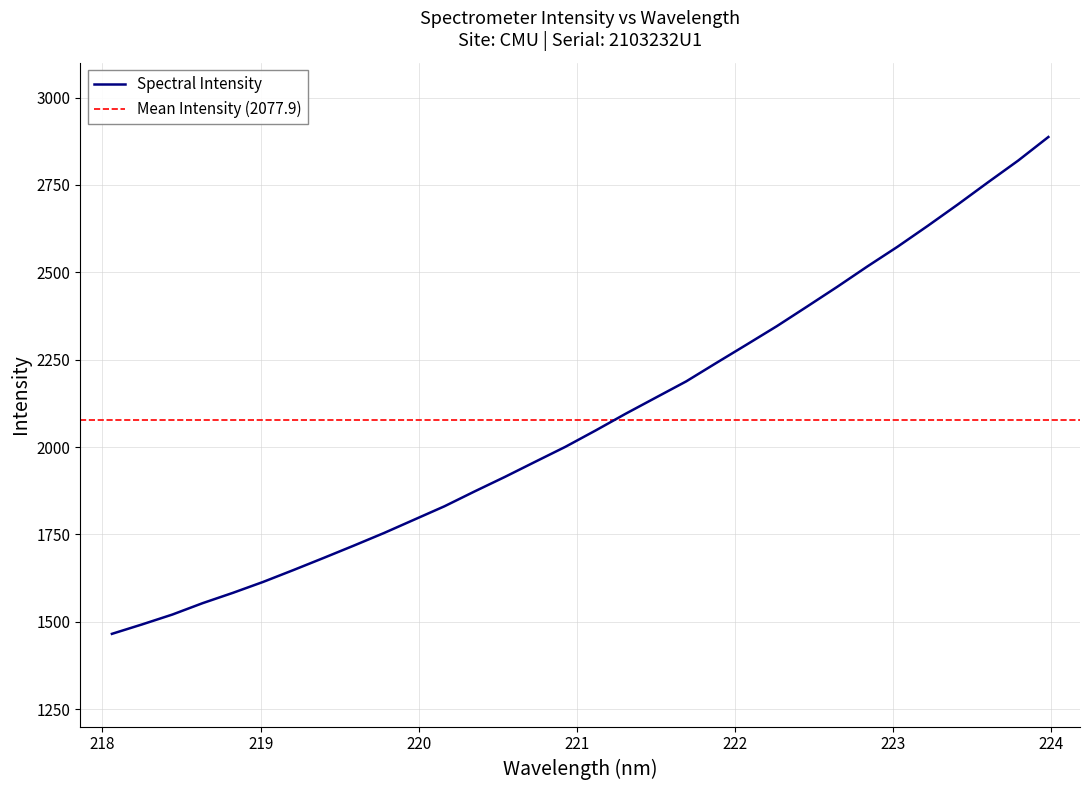

What is the average value?

2077.9